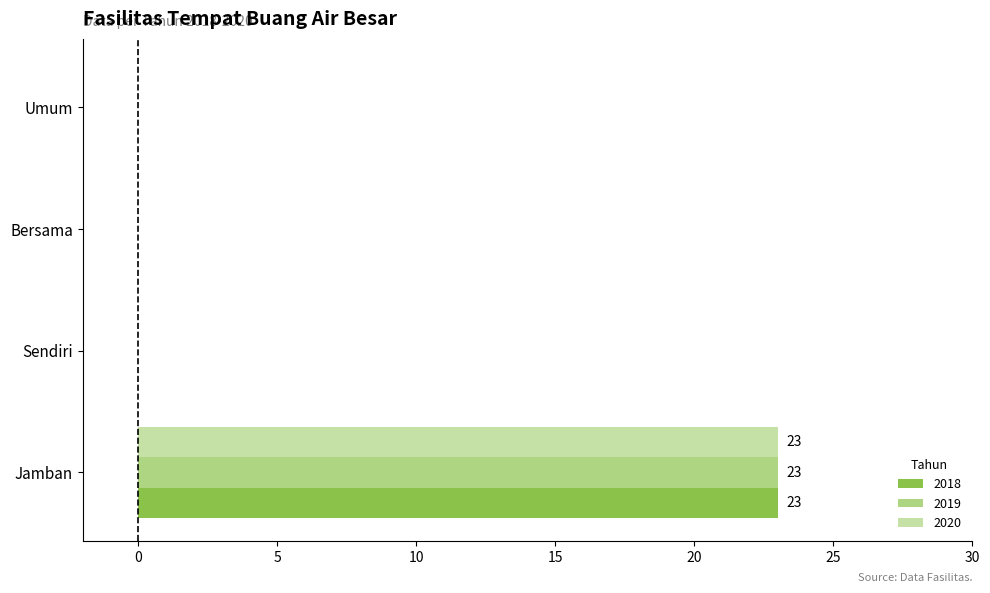

What is the sum of all 2020 values?

23